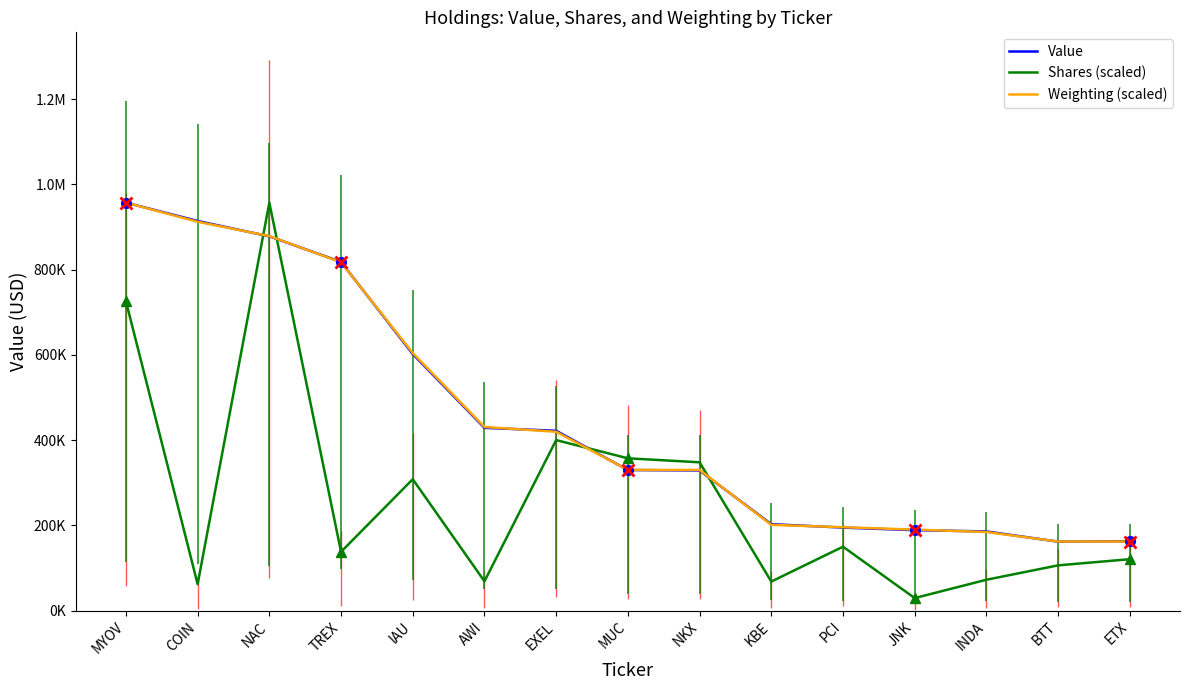

The Shares (scaled) series shows 957000.0 at NAC. True or false?

True